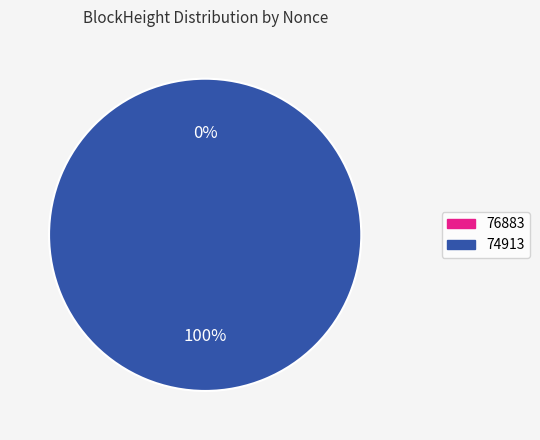

What is the smallest slice in the pie chart?

76883